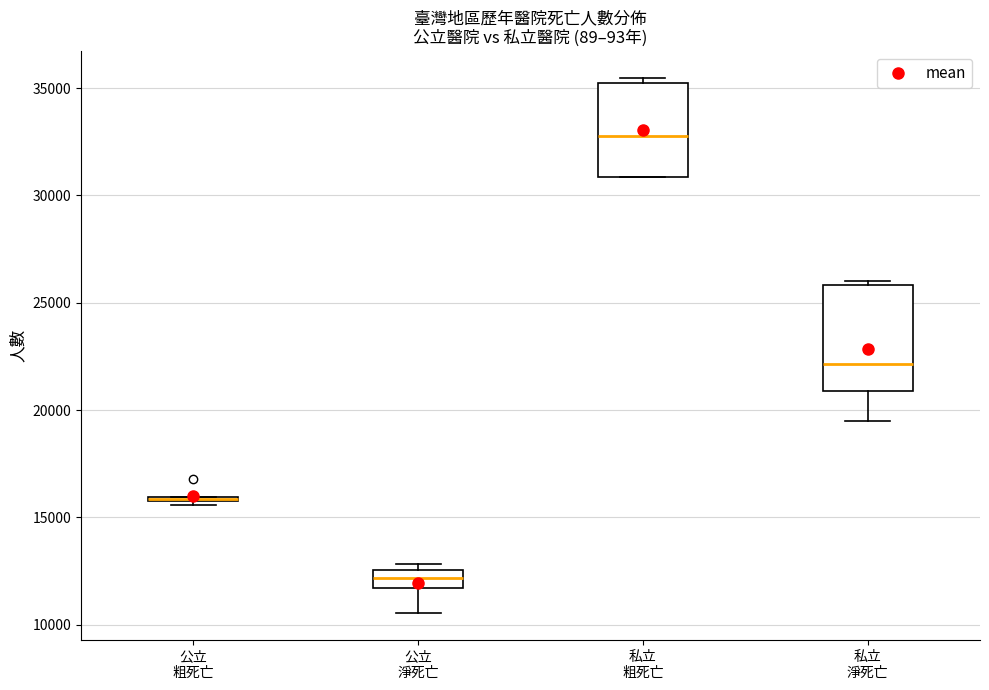

Which box is the tallest, from its lower edge to its upper edge?

私立 淨死亡